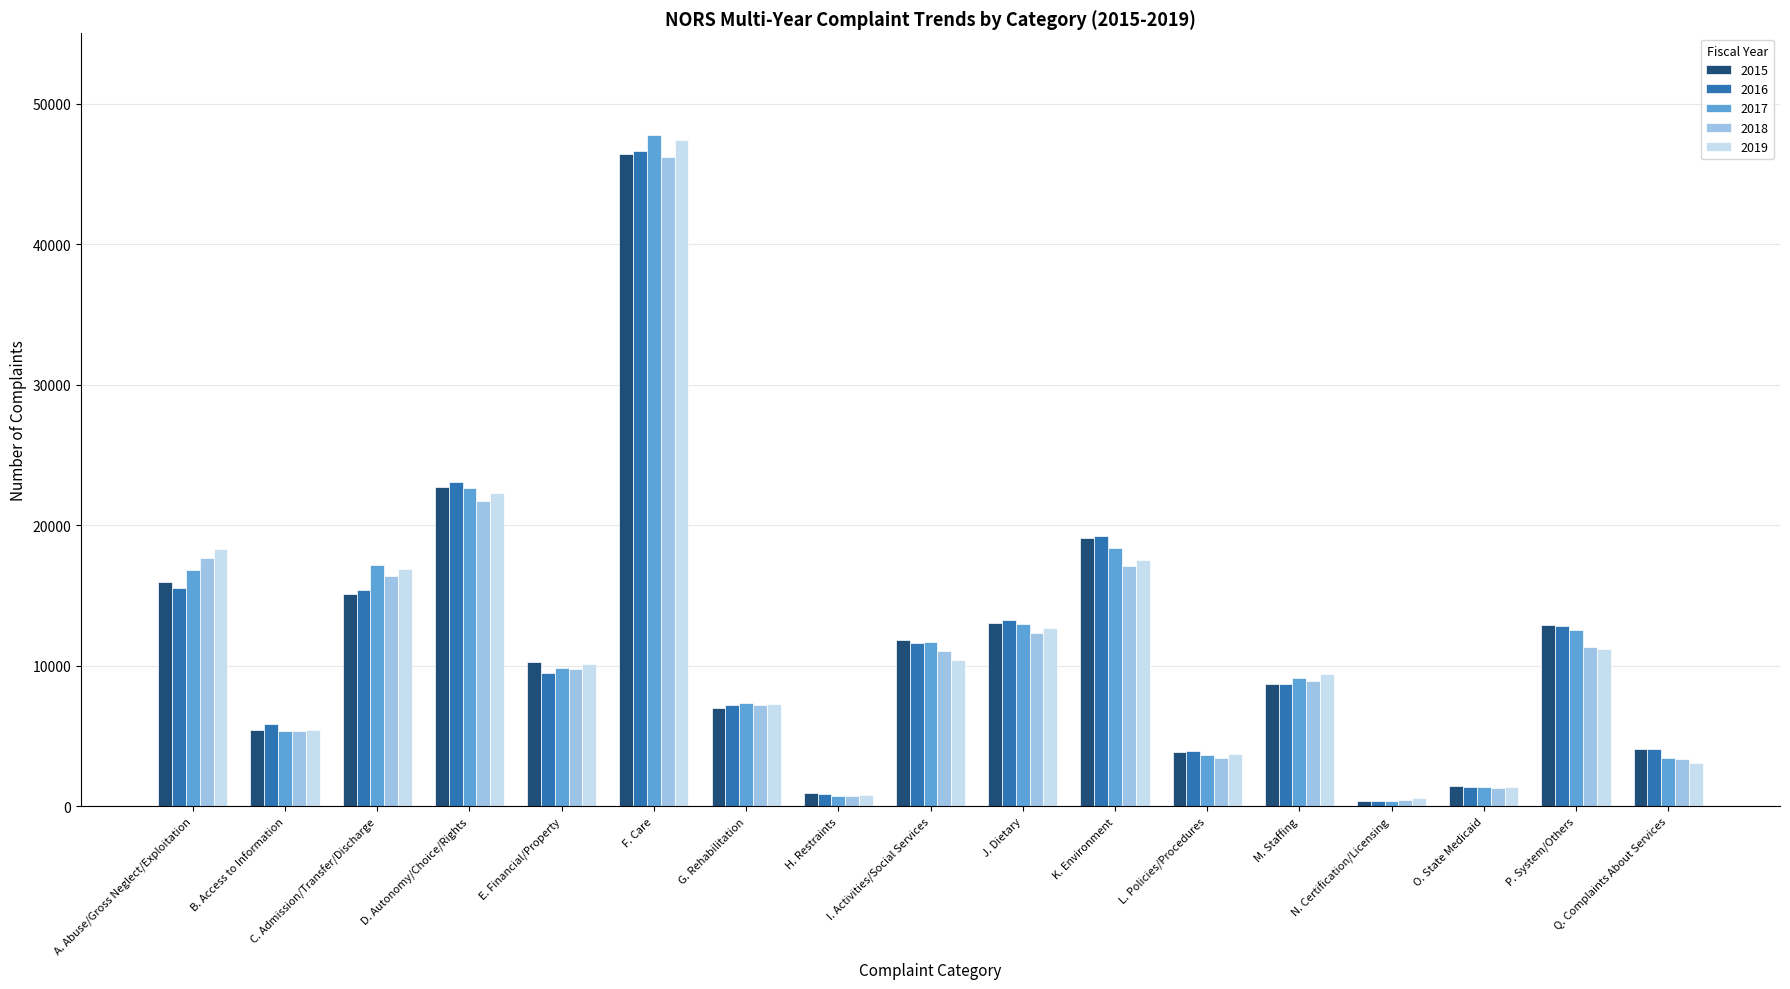

What is the value of the 2017 bar at the 14th from the left?

404